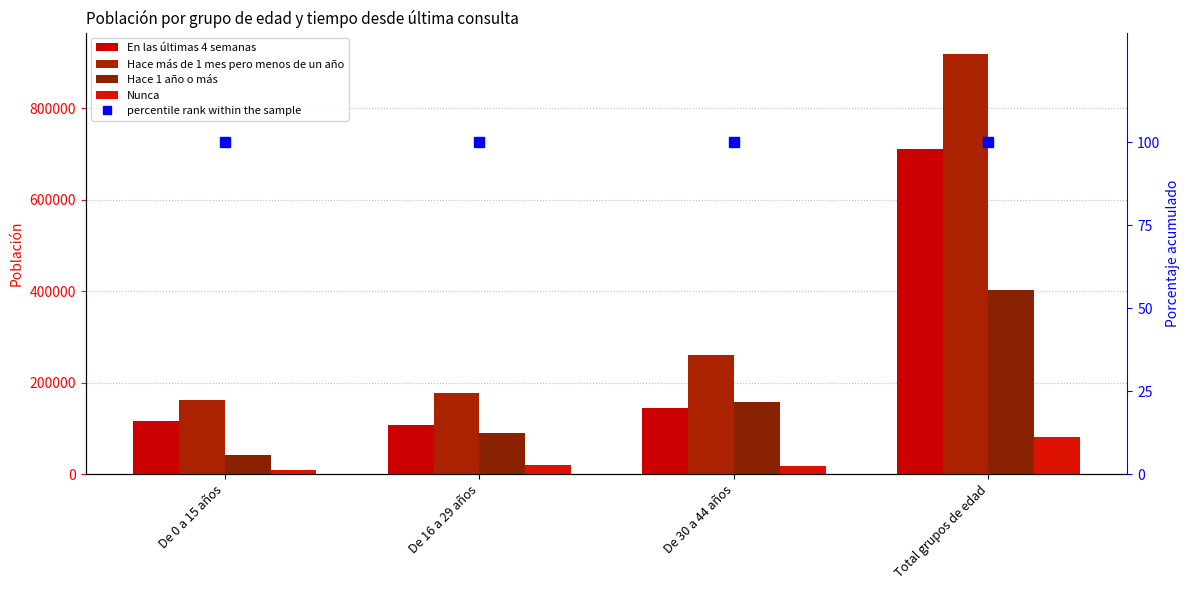

At which label is Nunca closest to 44985?

De 16 a 29 años